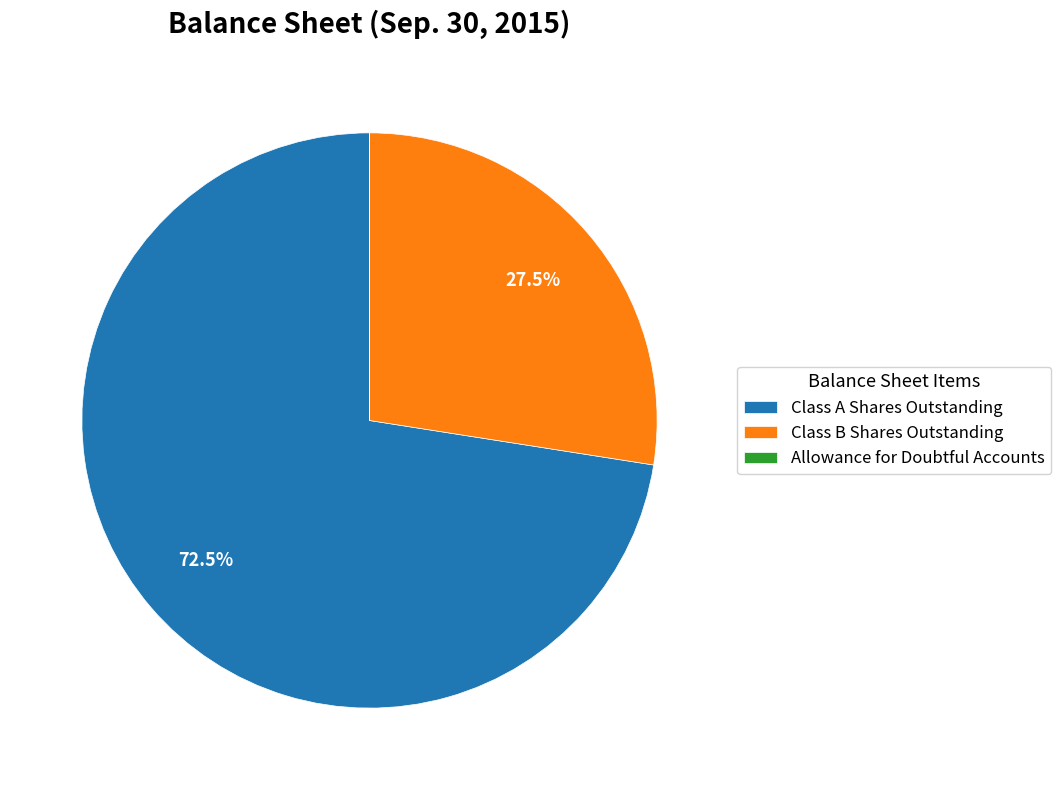

Which slice is the largest?

Class A Shares Outstanding